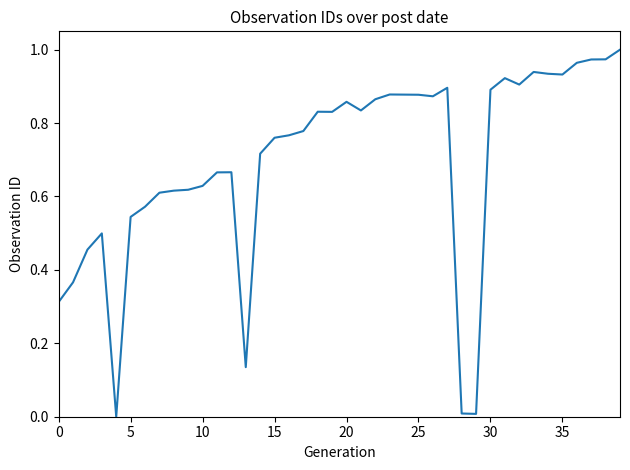

What is the average value?

0.7